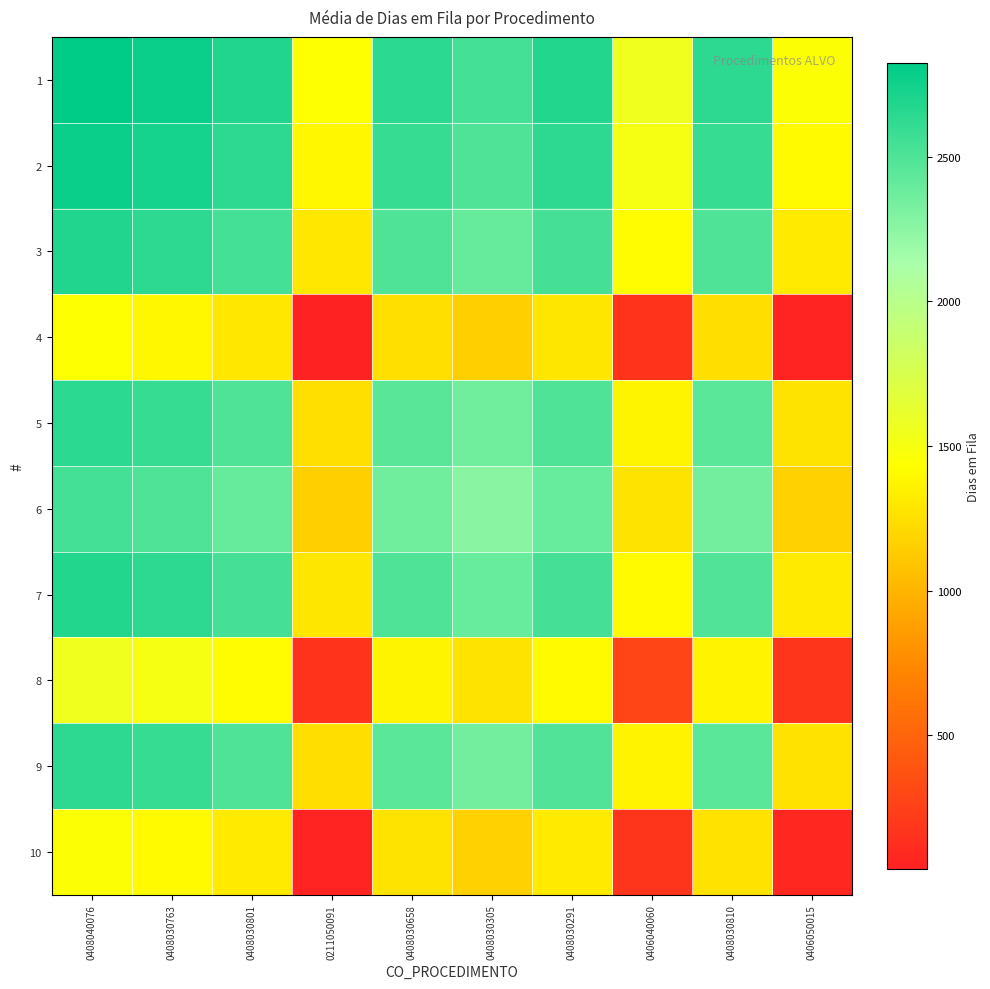

Reading right to left, what are all the values shown in this chart?

1: 0406050015=1452.0	0408030810=2634.5	0406040060=1552.0	0408030291=2679.5	0408030305=2541.0	0408030658=2640.0	0211050091=1431.5	0408030801=2683.0	0408030763=2778.0	0408040076=2823.0
2: 0406050015=1407.0	0408030810=2589.5	0406040060=1507.0	0408030291=2634.5	0408030305=2496.0	0408030658=2595.0	0211050091=1386.5	0408030801=2638.0	0408030763=2733.0	0408040076=2778.0
3: 0406050015=1312.0	0408030810=2494.5	0406040060=1412.0	0408030291=2539.5	0408030305=2401.0	0408030658=2500.0	0211050091=1291.5	0408030801=2543.0	0408030763=2638.0	0408040076=2683.0
4: 0406050015=60.5	0408030810=1243.0	0406040060=160.5	0408030291=1288.0	0408030305=1149.5	0408030658=1248.5	0211050091=40.0	0408030801=1291.5	0408030763=1386.5	0408040076=1431.5
5: 0406050015=1269.0	0408030810=2451.5	0406040060=1369.0	0408030291=2496.5	0408030305=2358.0	0408030658=2457.0	0211050091=1248.5	0408030801=2500.0	0408030763=2595.0	0408040076=2640.0
6: 0406050015=1170.0	0408030810=2352.5	0406040060=1270.0	0408030291=2397.5	0408030305=2259.0	0408030658=2358.0	0211050091=1149.5	0408030801=2401.0	0408030763=2496.0	0408040076=2541.0
7: 0406050015=1308.5	0408030810=2491.0	0406040060=1408.5	0408030291=2536.0	0408030305=2397.5	0408030658=2496.5	0211050091=1288.0	0408030801=2539.5	0408030763=2634.5	0408040076=2679.5
8: 0406050015=181.0	0408030810=1363.5	0406040060=281.0	0408030291=1408.5	0408030305=1270.0	0408030658=1369.0	0211050091=160.5	0408030801=1412.0	0408030763=1507.0	0408040076=1552.0
9: 0406050015=1263.5	0408030810=2446.0	0406040060=1363.5	0408030291=2491.0	0408030305=2352.5	0408030658=2451.5	0211050091=1243.0	0408030801=2494.5	0408030763=2589.5	0408040076=2634.5
10: 0406050015=81.0	0408030810=1263.5	0406040060=181.0	0408030291=1308.5	0408030305=1170.0	0408030658=1269.0	0211050091=60.5	0408030801=1312.0	0408030763=1407.0	0408040076=1452.0